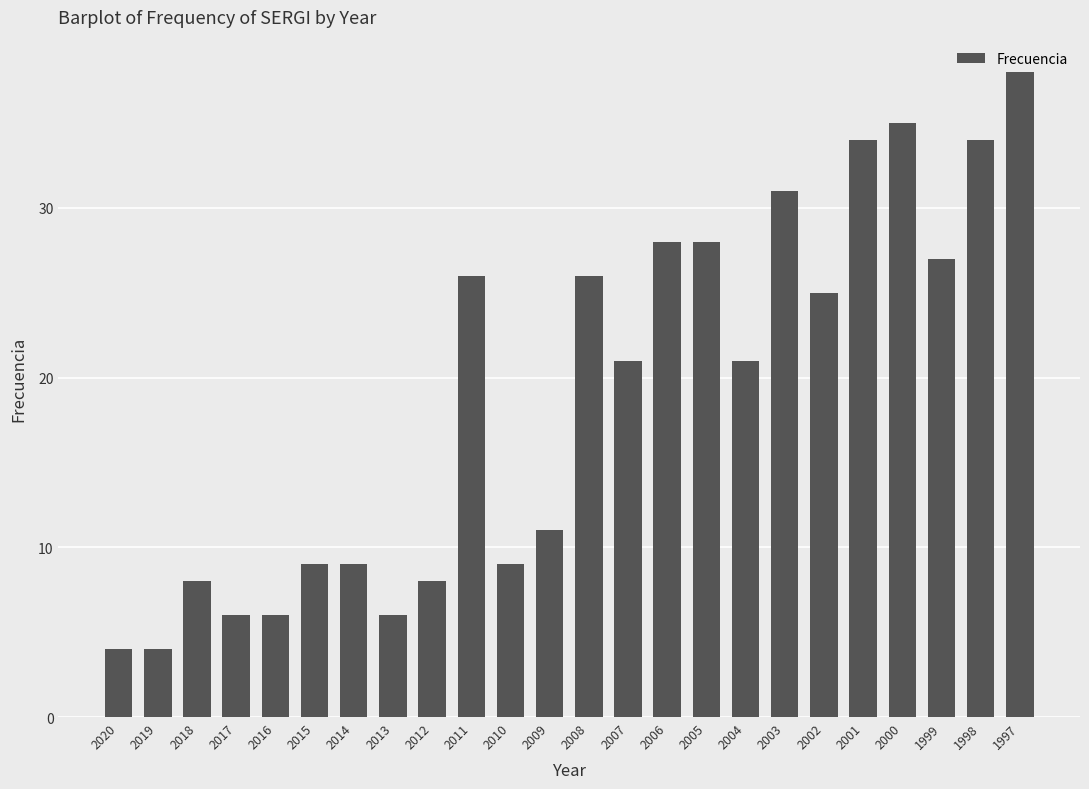

What is the difference between the values at 2016 and 2002?

19